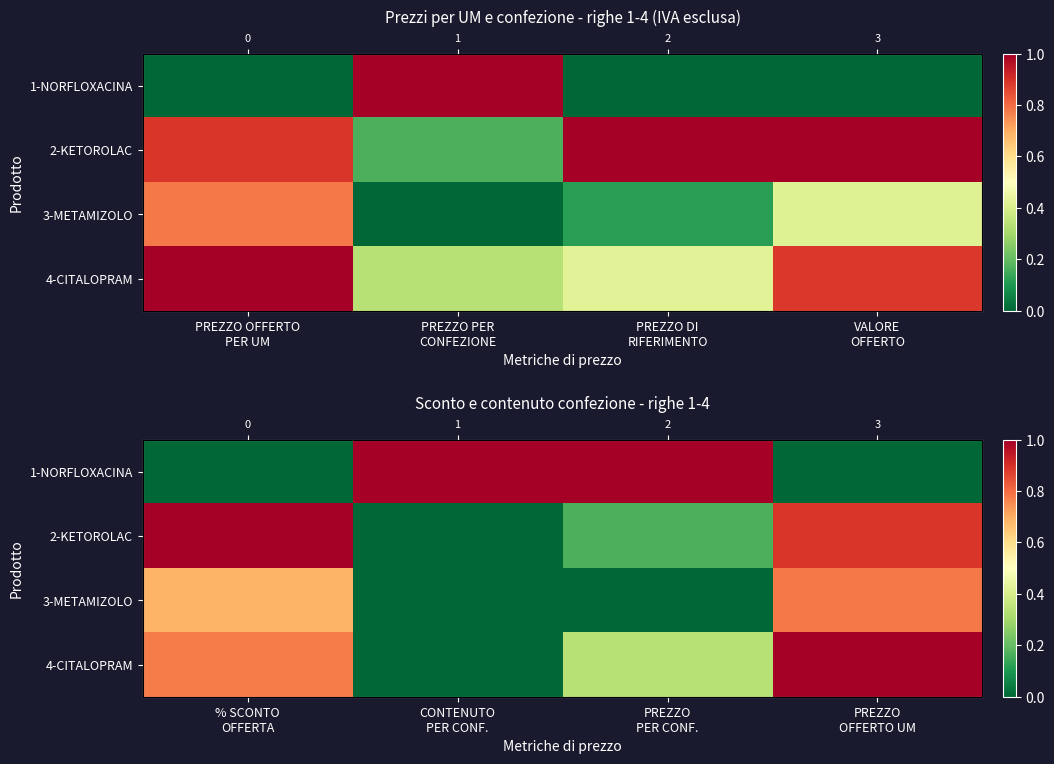

Which category has the lowest value across all series?

% SCONTO OFFERTA